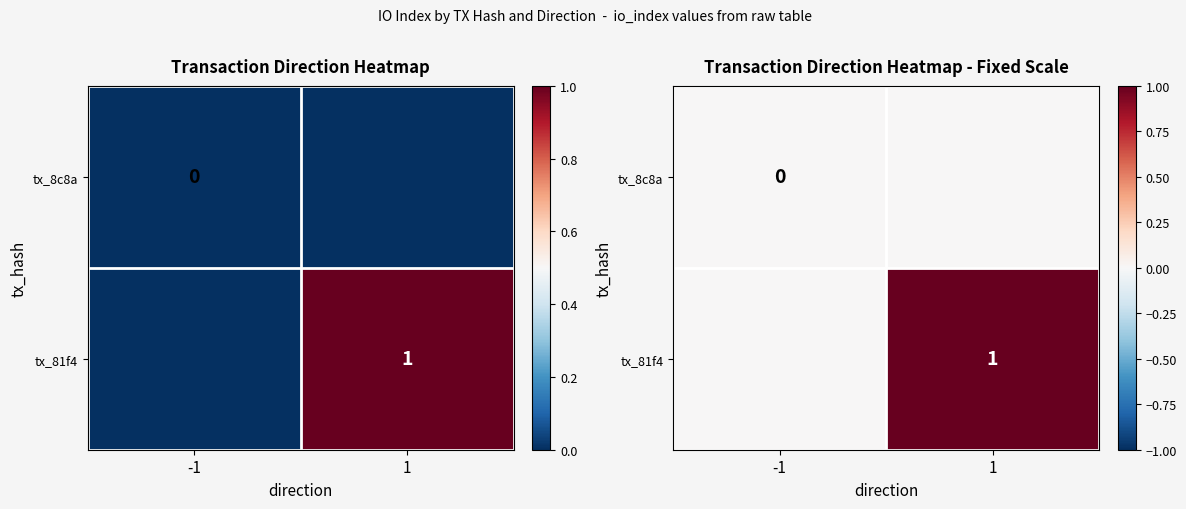

Is it true that tx_8c8a equals 0 at -1?

True